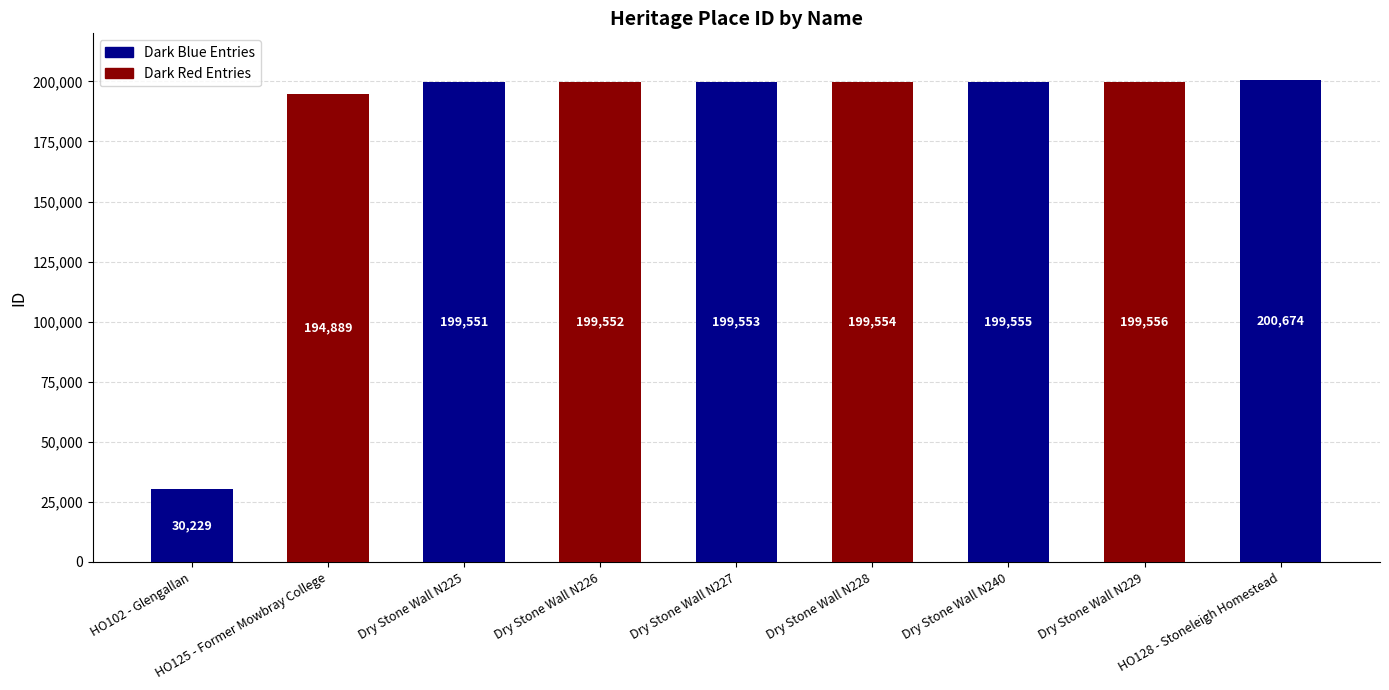

What is the difference between the values at Dry Stone Wall N228 and Dry Stone Wall N229?

2